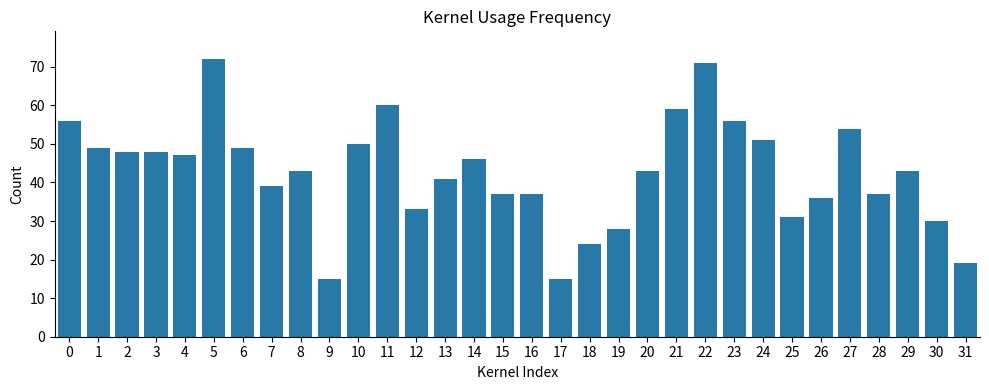

What is the difference between the values at 9 and 11?

45